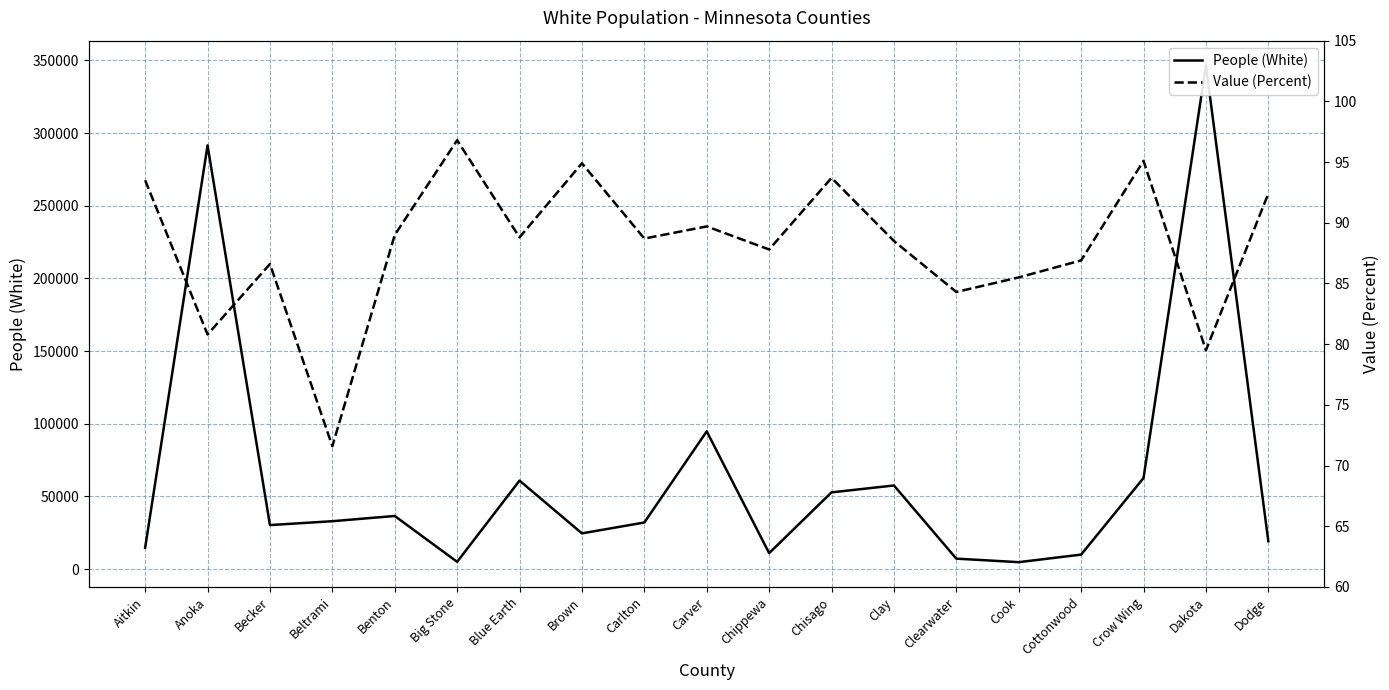

What is the sum of all Value (Percent) values?

1674.1